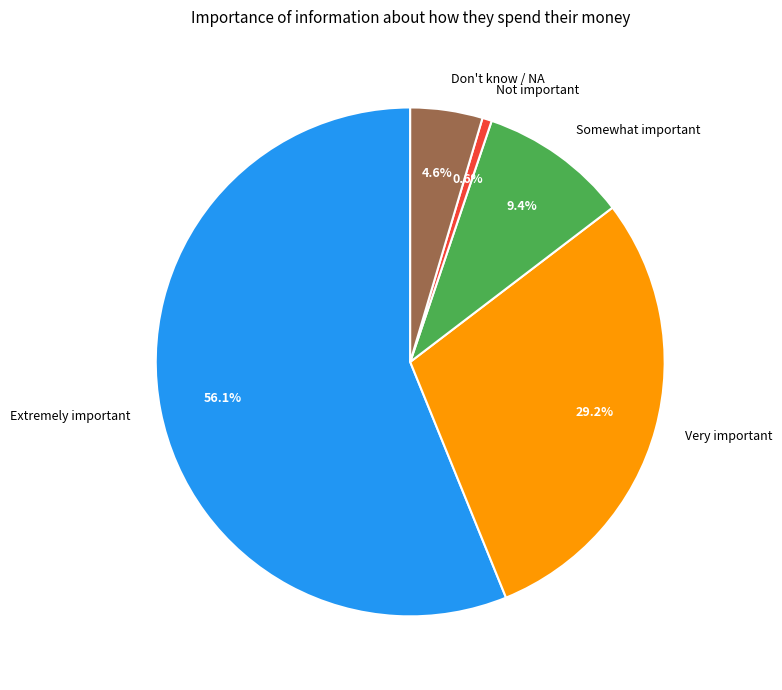

Which category has the smallest portion of the pie?

Not important